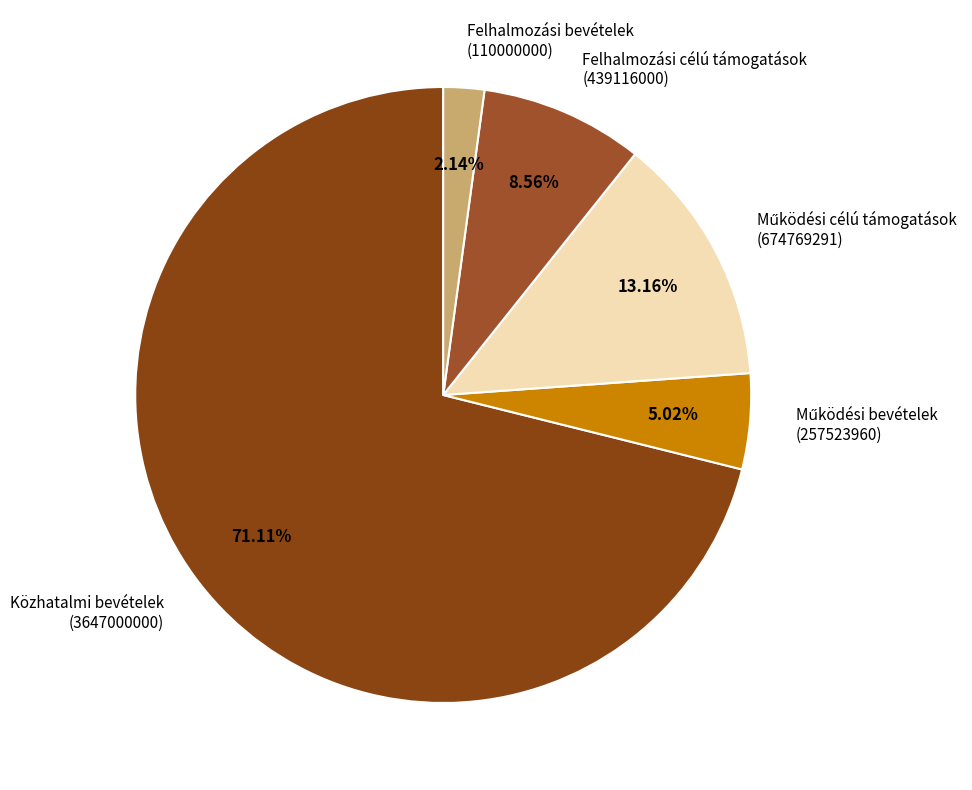

Is it true that Közhatalmi bevételek is 71% of the pie?

True